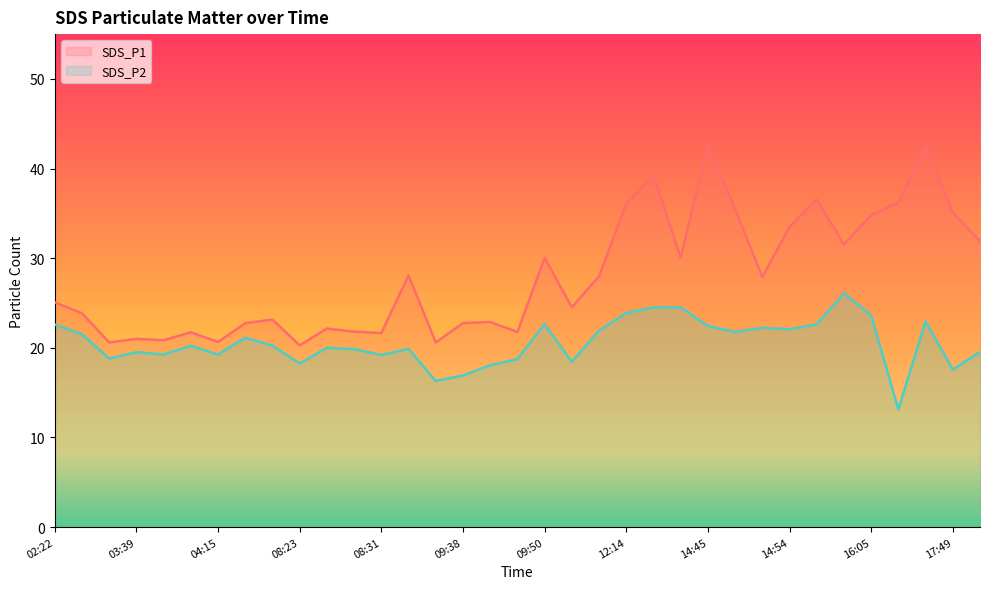

At how many categories does at least one series exceed 33?

10